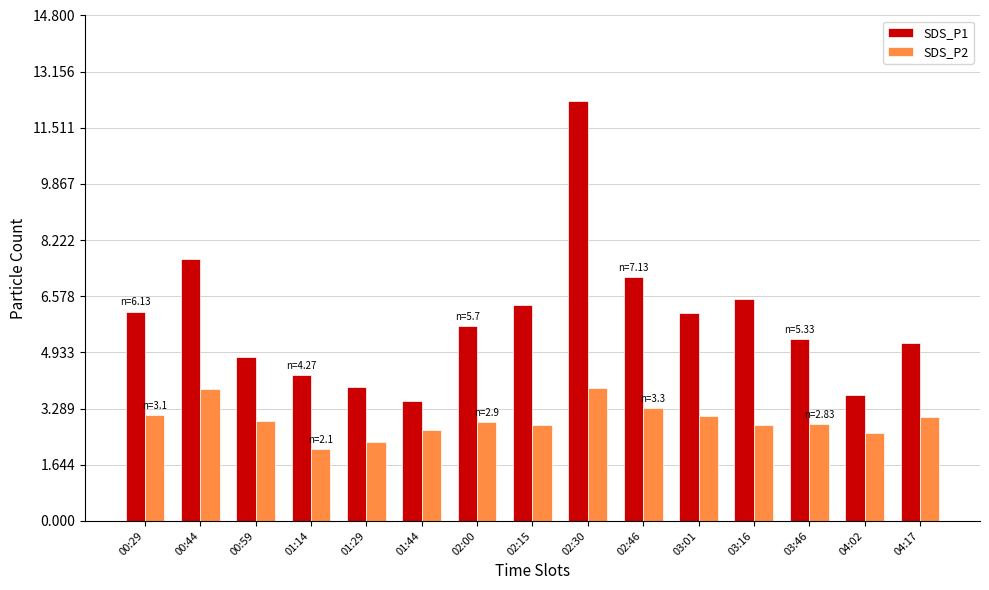

What is the lowest value of the SDS_P2 series?

2.1